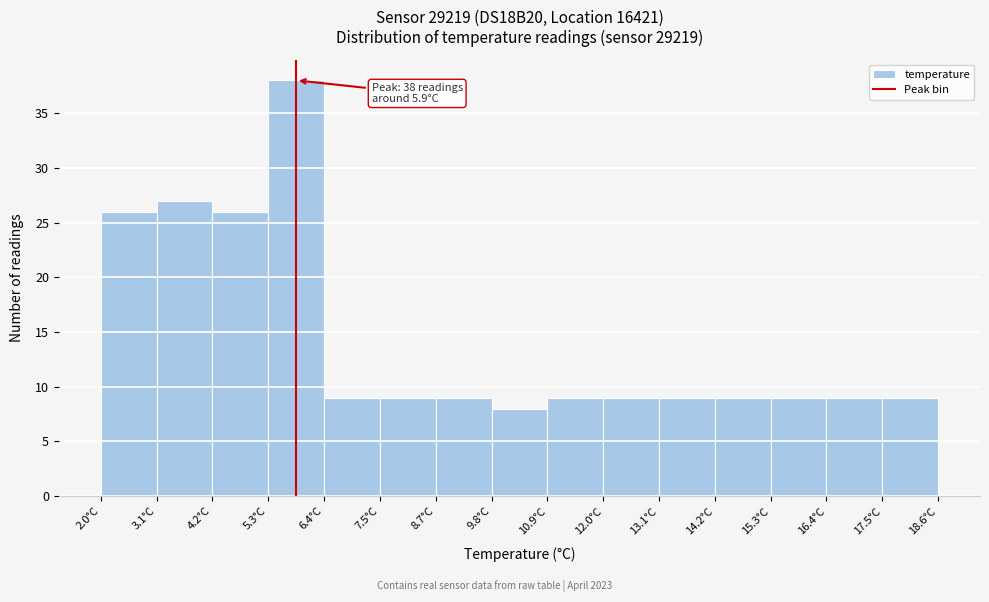

Which range on the x-axis has the tallest bar?

5.4 to 6.4